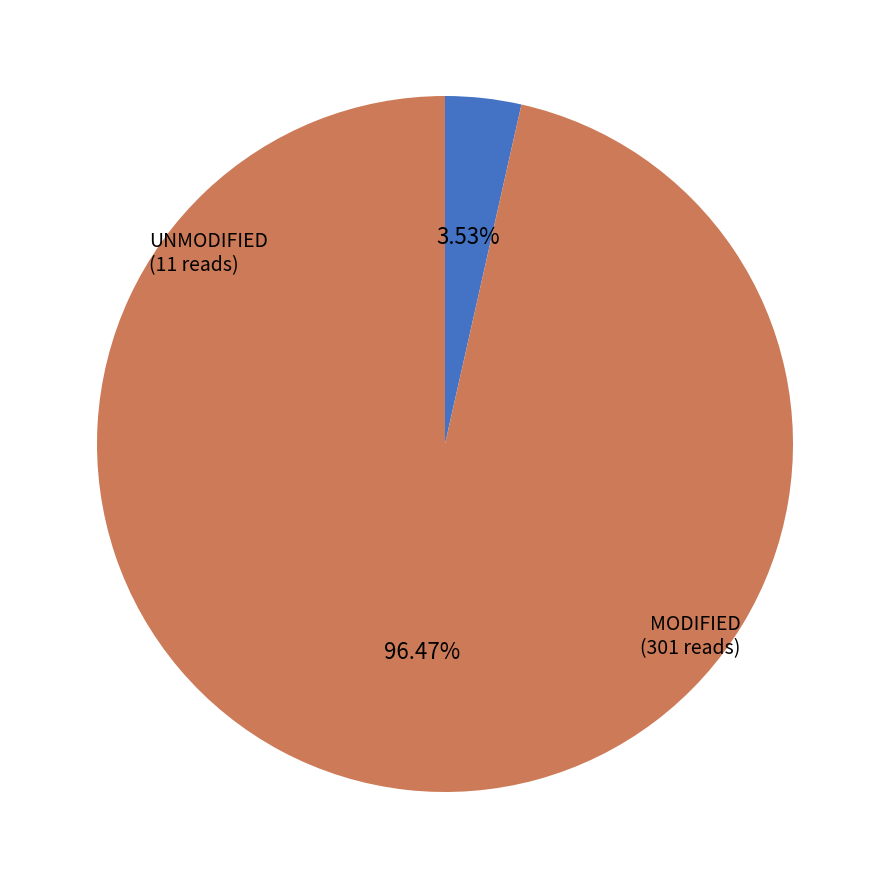

How many segments does this pie chart have?

2